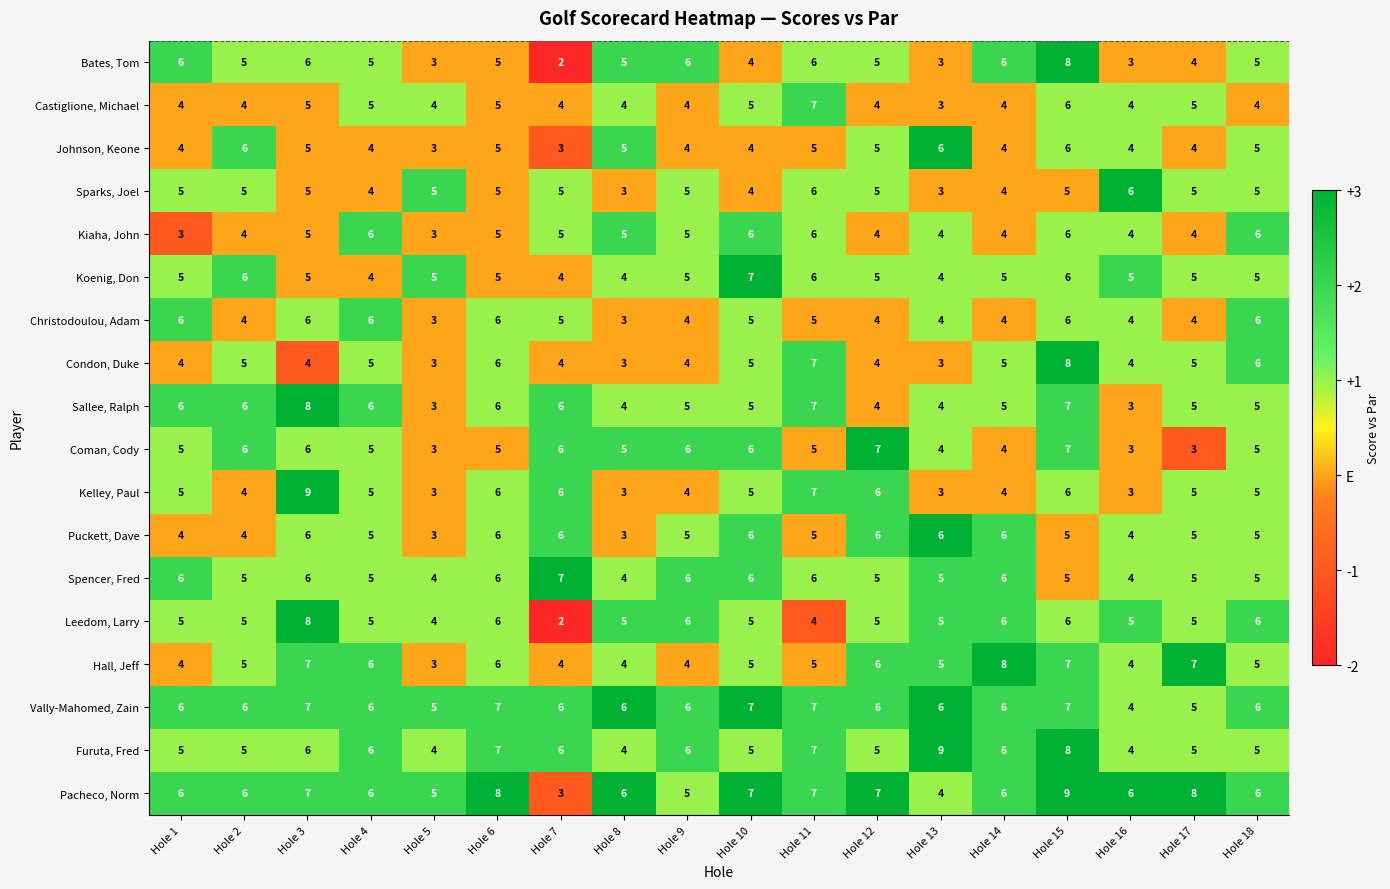

What is the difference between the maximum and minimum values in the Bates, Tom series?

6